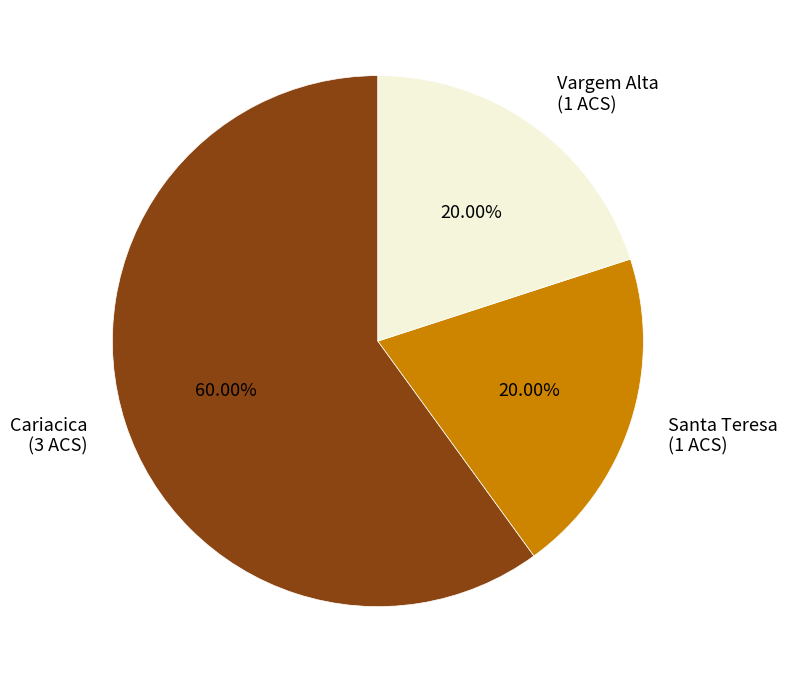

To the nearest percent, what percentage of the pie is Cariacica?

60%